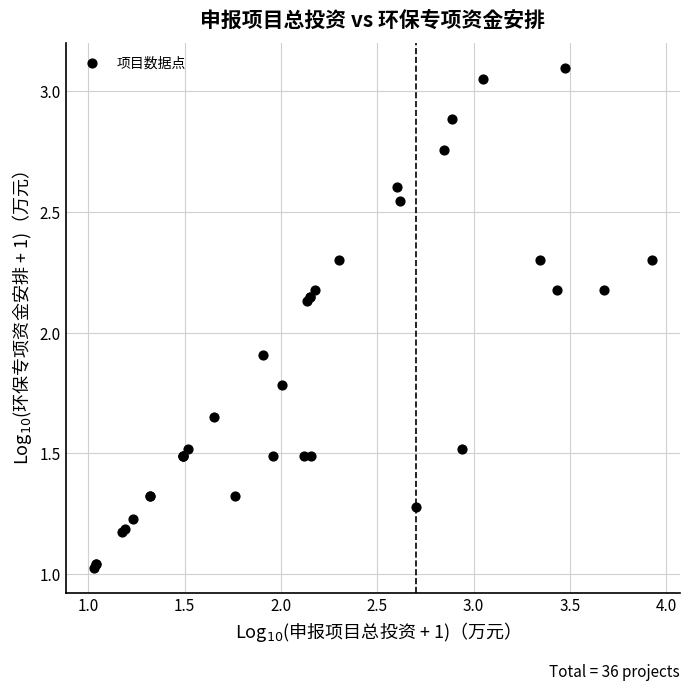

What Y value in the scatter plot is closest to 2?

1.9